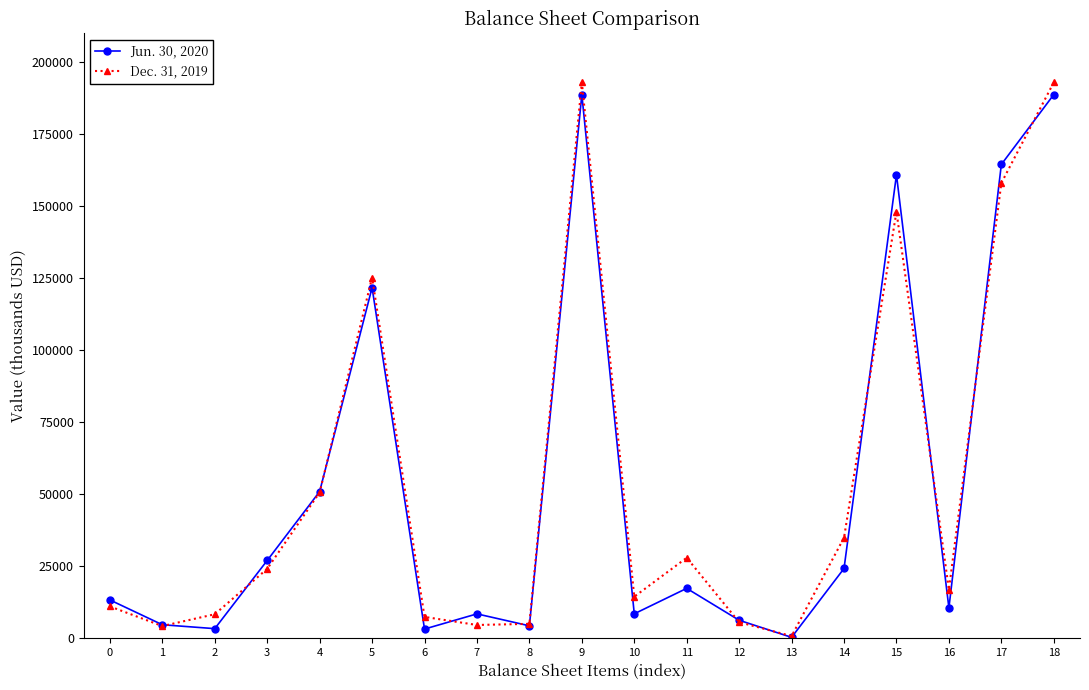

The value of Jun. 30, 2020 at 11 is 4681. True or false?

False